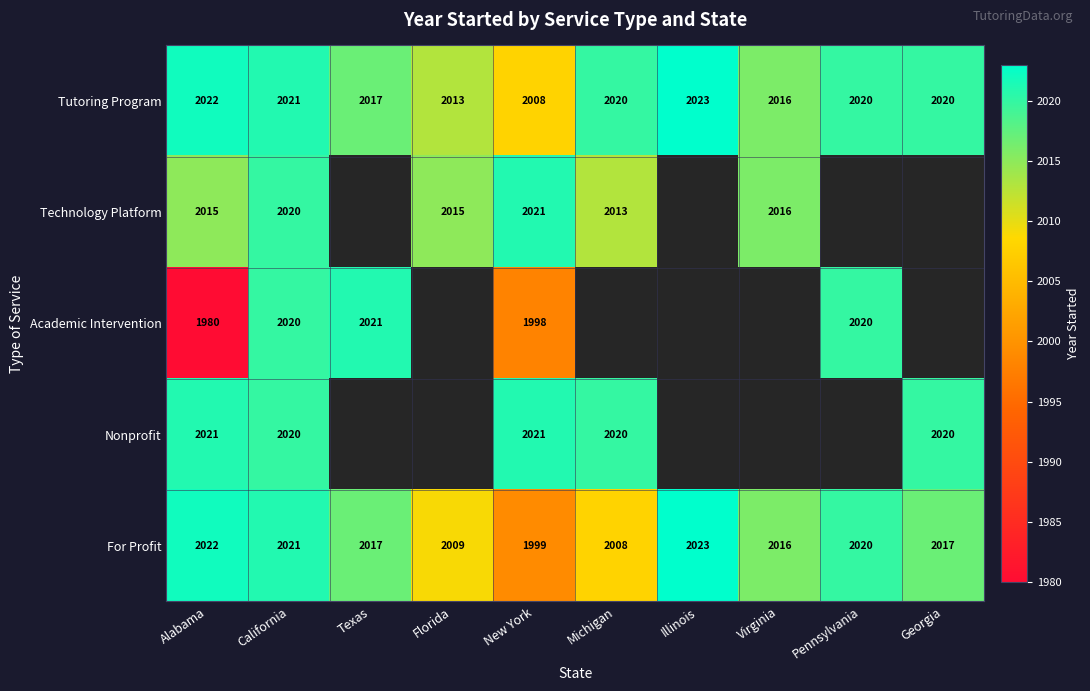

Which has a higher value, Georgia or Texas?

Georgia